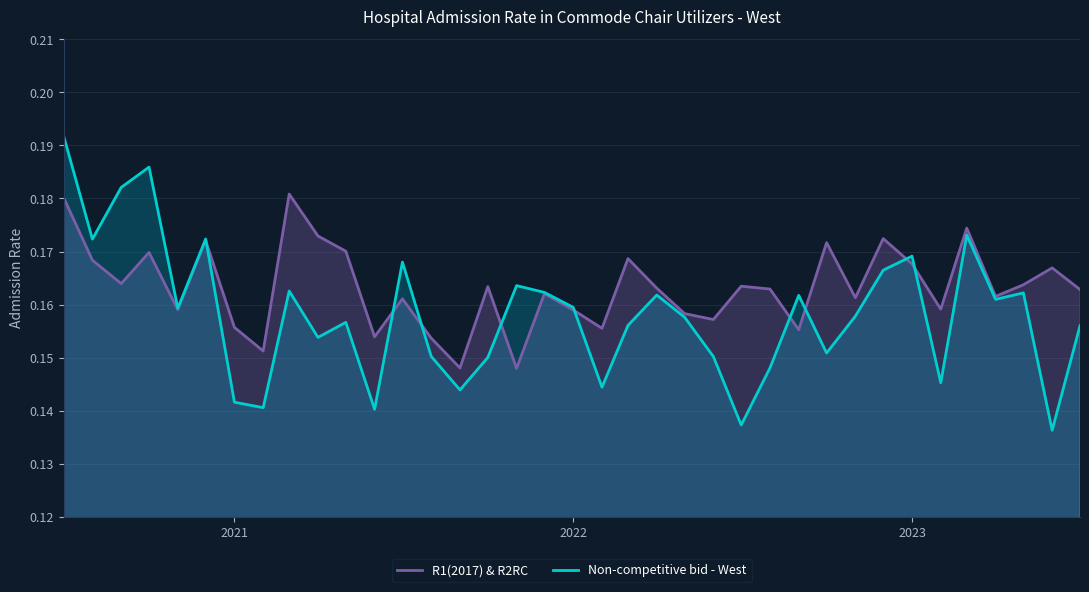

What is the maximum value shown in the chart?

0.2